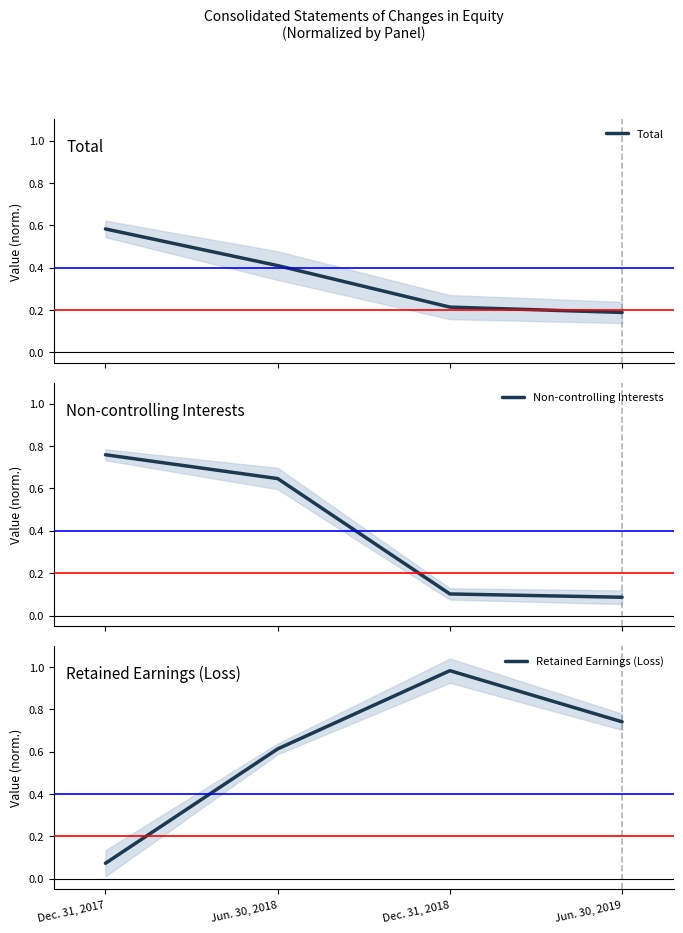

What is the label of the 2nd point from the left?

Jun. 30, 2018